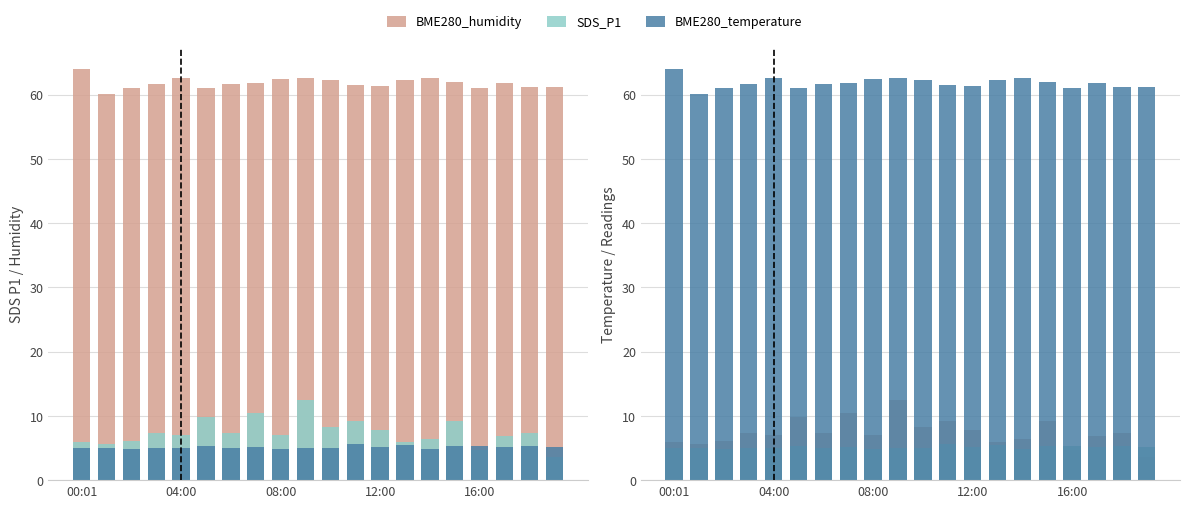

At which label does BME280_humidity first exceed 61?

00:01